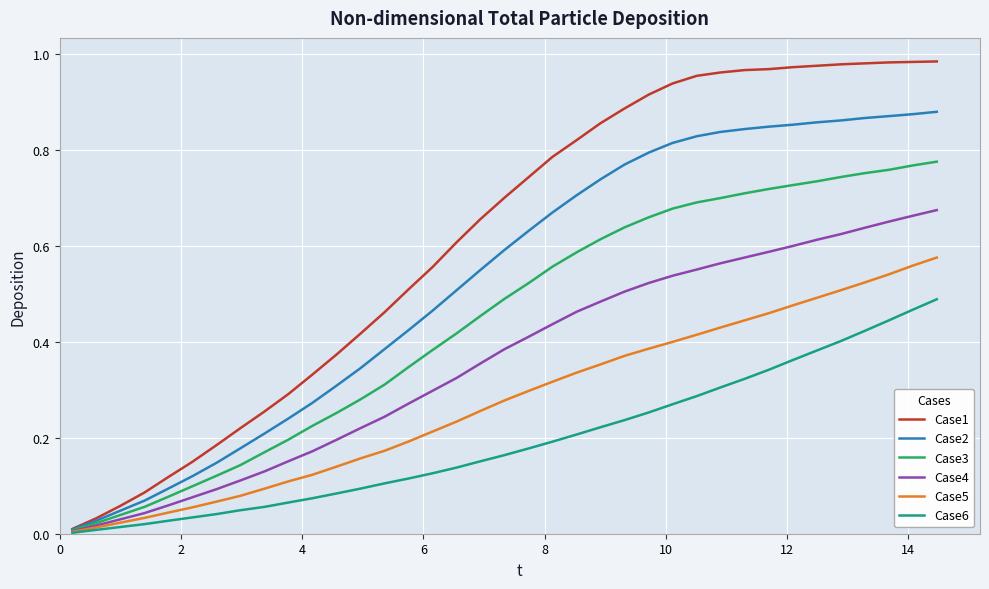

Which series has the widest spread of values?

Case1